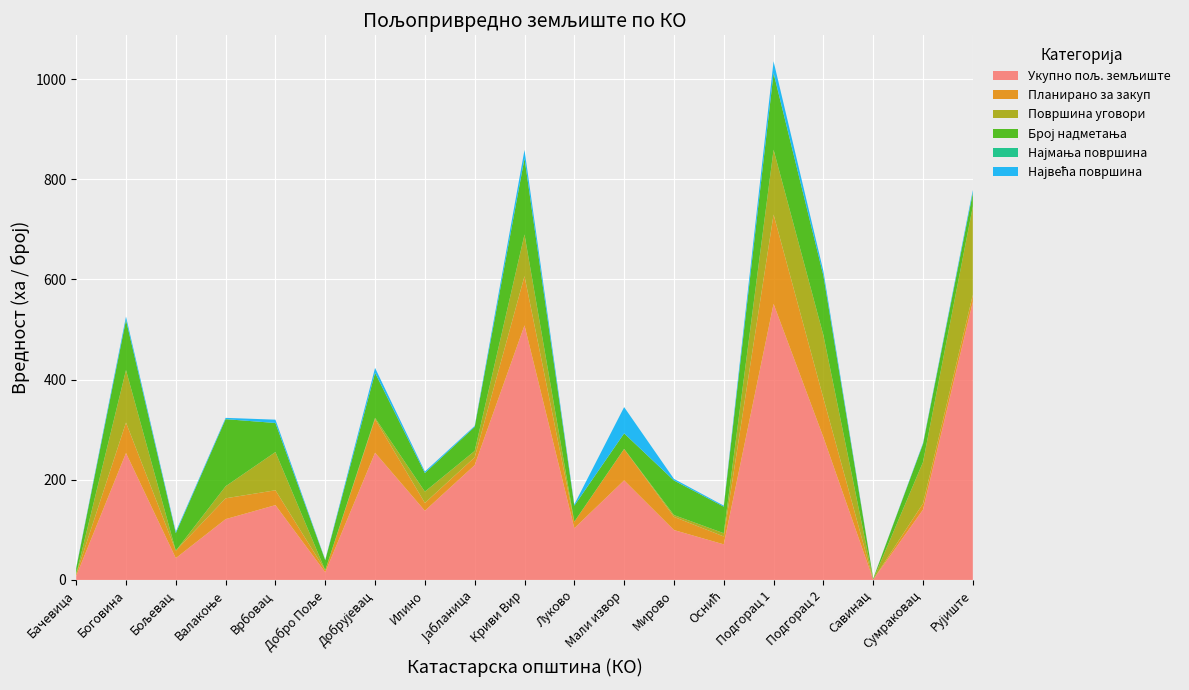

Reading left to right, transcribe all the data shown in this chart.

Укупно пољ. земљиште: Бачевица=7.6	Боговина=253.4	Бољевац=43.5	Валакоње=121.4	Врбовац=149.4	Добро Поље=15.2	Добрујевац=254.0	Илино=138.1	Јабланица=229.2	Криви Вир=508.4	Луково=103.2	Мали извор=198.8	Мирово=99.6	Оснић=71.0	Подгорац 1=551.3	Подгорац 2=285.0	Савинац=0.6	Сумраковац=140.4	Рујиште=555.2
Планирано за закуп: Бачевица=3.6	Боговина=60.8	Бољевац=14.8	Валакоње=41.6	Врбовац=29.7	Добро Поље=4.1	Добрујевац=67.1	Илино=15.6	Јабланица=15.6	Криви Вир=98.3	Луково=13.1	Мали извор=62.6	Мирово=26.4	Оснић=15.8	Подгорац 1=178.3	Подгорац 2=78.1	Савинац=0.0	Сумраковац=12.3	Рујиште=14.2
Површина уговори: Бачевица=0.0	Боговина=104.9	Бољевац=0.0	Валакоње=24.0	Врбовац=76.4	Добро Поље=0.0	Добрујевац=2.6	Илино=22.6	Јабланица=12.8	Криви Вир=83.2	Луково=0.0	Мали извор=0.2	Мирово=3.6	Оснић=6.5	Подгорац 1=129.5	Подгорац 2=125.7	Савинац=0.0	Сумраковац=82.7	Рујиште=176.5
Број надметања: Бачевица=12.0	Боговина=100.0	Бољевац=35.0	Валакоње=134.0	Врбовац=58.0	Добро Поље=20.0	Добрујевац=90.0	Илино=37.0	Јабланица=48.0	Криви Вир=152.0	Луково=32.0	Мали извор=31.0	Мирово=69.0	Оснић=53.0	Подгорац 1=153.0	Подгорац 2=119.0	Савинац=2.0	Сумраковац=36.0	Рујиште=27.0
Најмања површина: Бачевица=0.0	Боговина=0.0	Бољевац=0.0	Валакоње=0.0	Врбовац=0.0	Добро Поље=0.0	Добрујевац=0.0	Илино=0.0	Јабланица=0.0	Криви Вир=0.0	Луково=0.0	Мали извор=0.0	Мирово=0.0	Оснић=0.0	Подгорац 1=0.0	Подгорац 2=0.0	Савинац=0.0	Сумраковац=0.0	Рујиште=0.0
Највећа површина: Бачевица=1.2	Боговина=6.7	Бољевац=2.9	Валакоње=2.6	Врбовац=6.6	Добро Поље=0.9	Добрујевац=9.7	Илино=3.1	Јабланица=1.9	Криви Вир=16.8	Луково=2.5	Мали извор=52.5	Мирово=3.2	Оснић=2.0	Подгорац 1=23.6	Подгорац 2=8.8	Савинац=0.0	Сумраковац=1.9	Рујиште=5.8